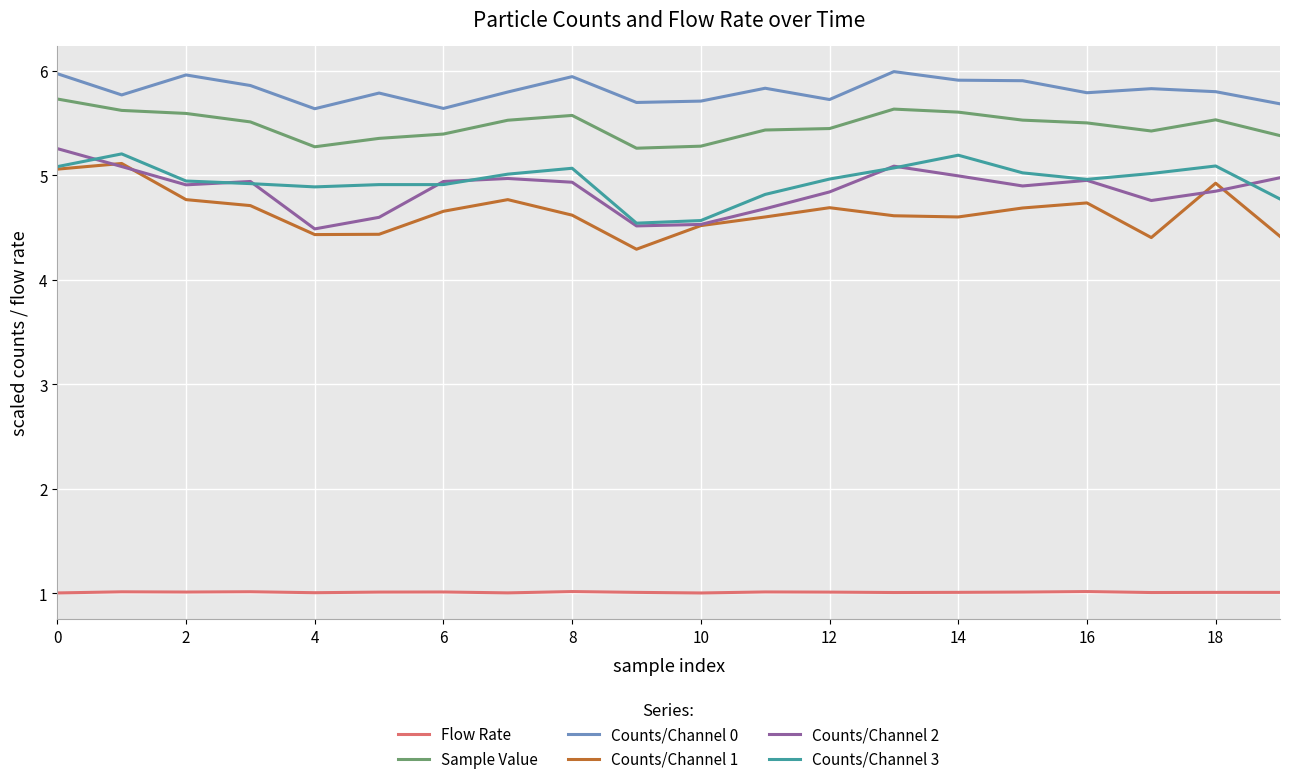

What is the minimum value shown in the chart?

1.0